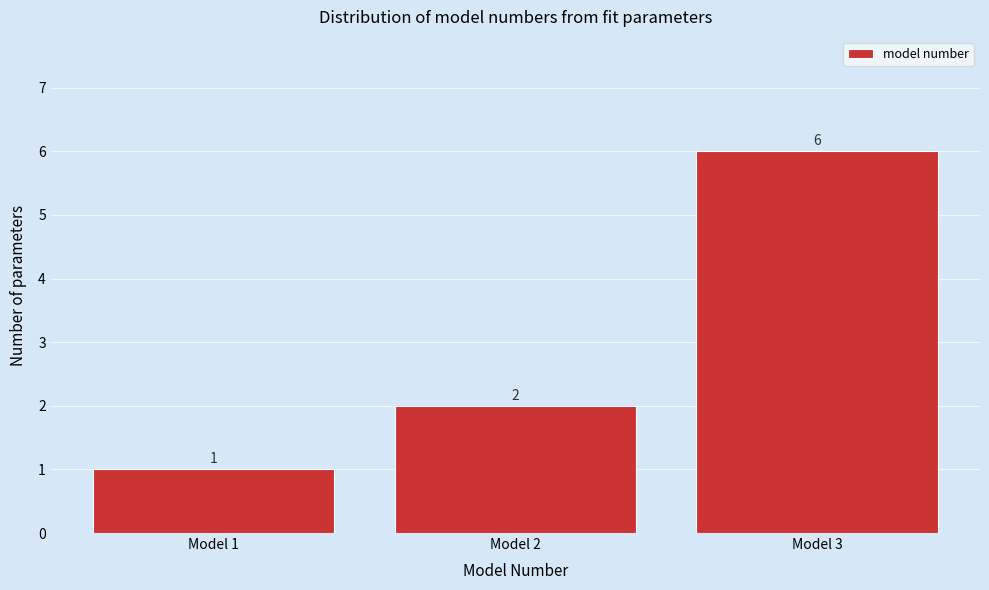

Reading left to right, list every bar in this chart as the range it spans on the x-axis followed by its height.

0.5 to 1.5: 1
1.5 to 2.5: 2
2.5 to 3.5: 6